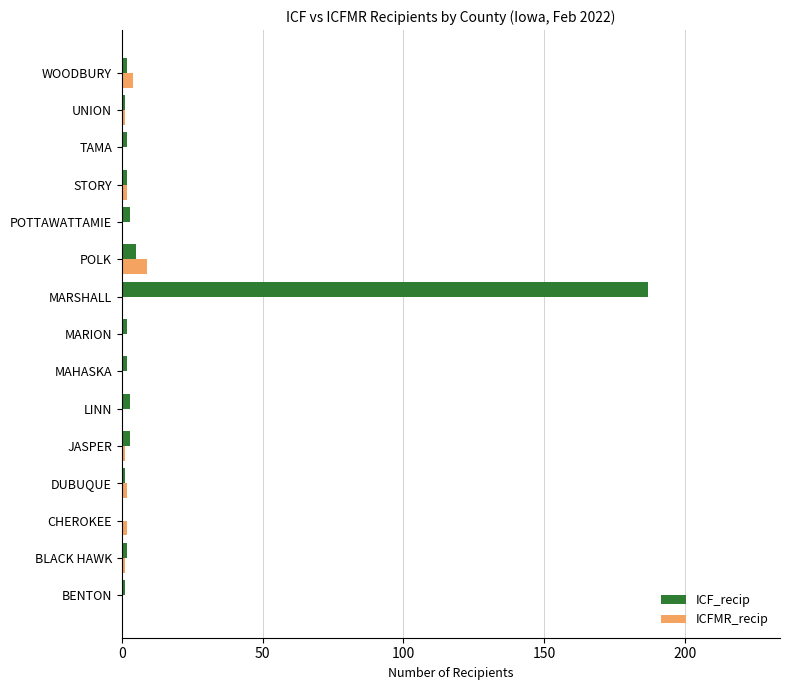

What are all the series names shown in the legend?

ICF_recip, ICFMR_recip